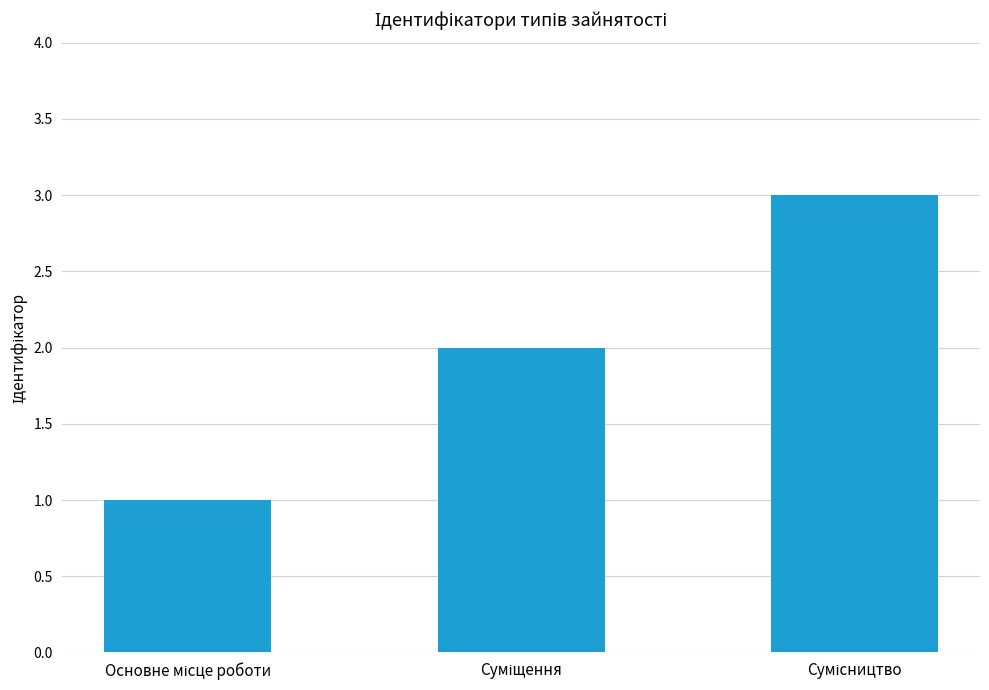

Reading right to left, extract all data points from this chart.

3	2	1